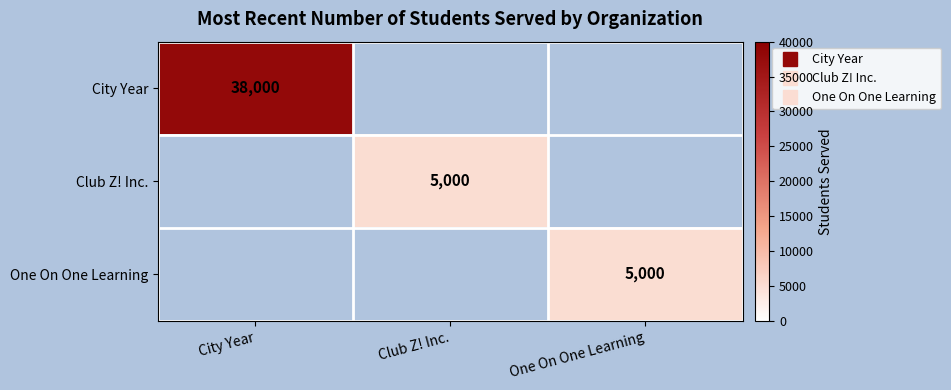

Is it true that Club Z! Inc. equals 5000.0 at Club Z! Inc.?

True